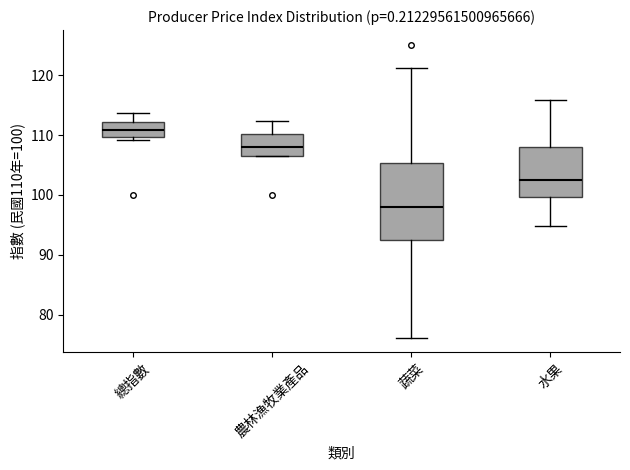

Comparing the boxes themselves (not the whiskers), which one is the tallest?

蔬菜